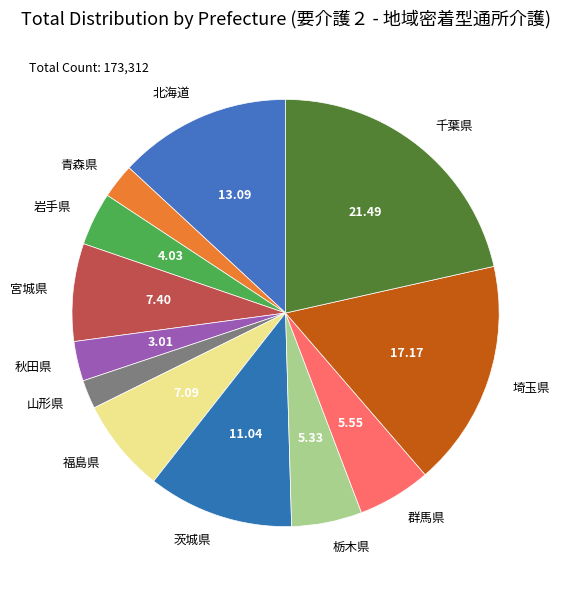

Approximately how many times larger is the value at 茨城県 compared to 栃木県?

2.1